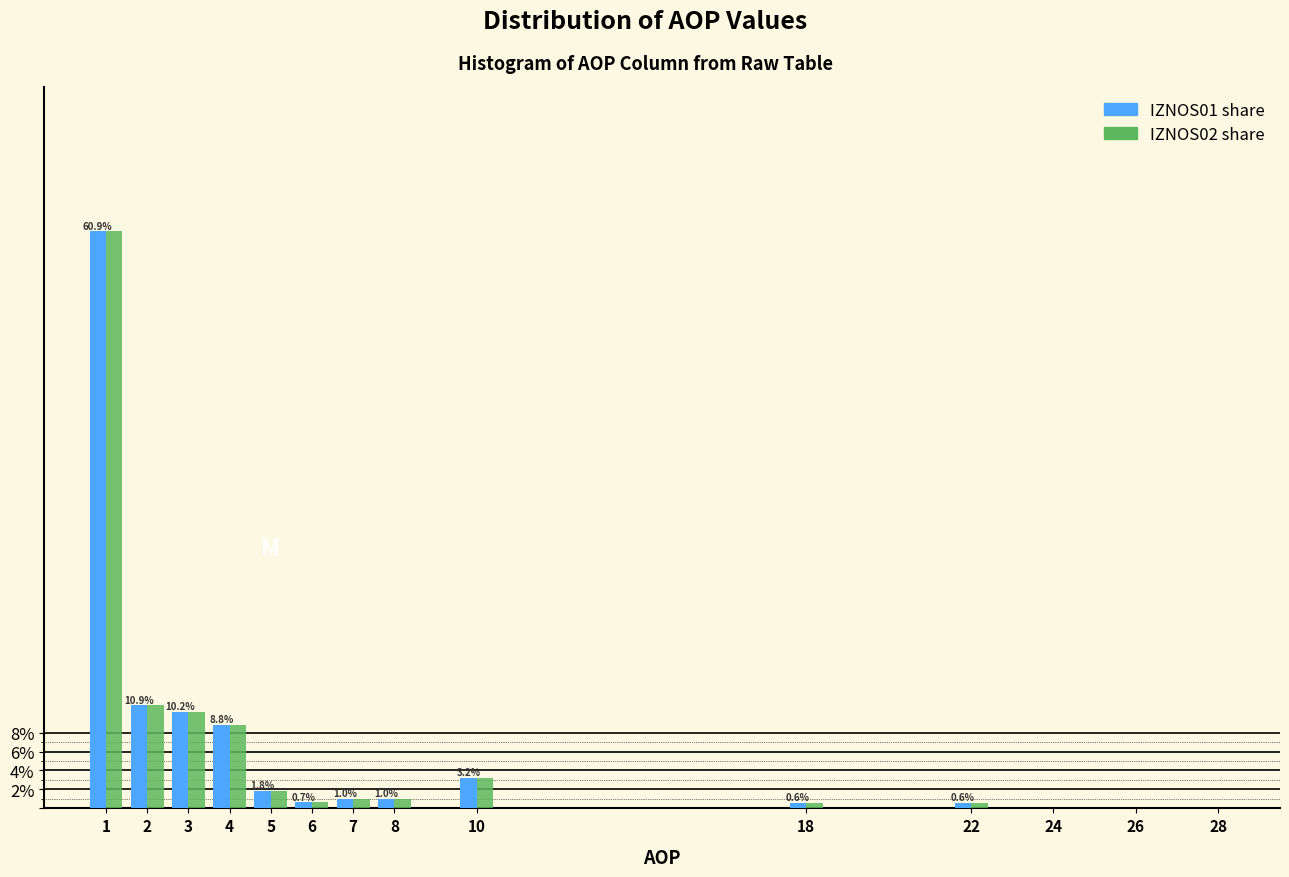

What is the maximum value for IZNOS02 share?

60.9